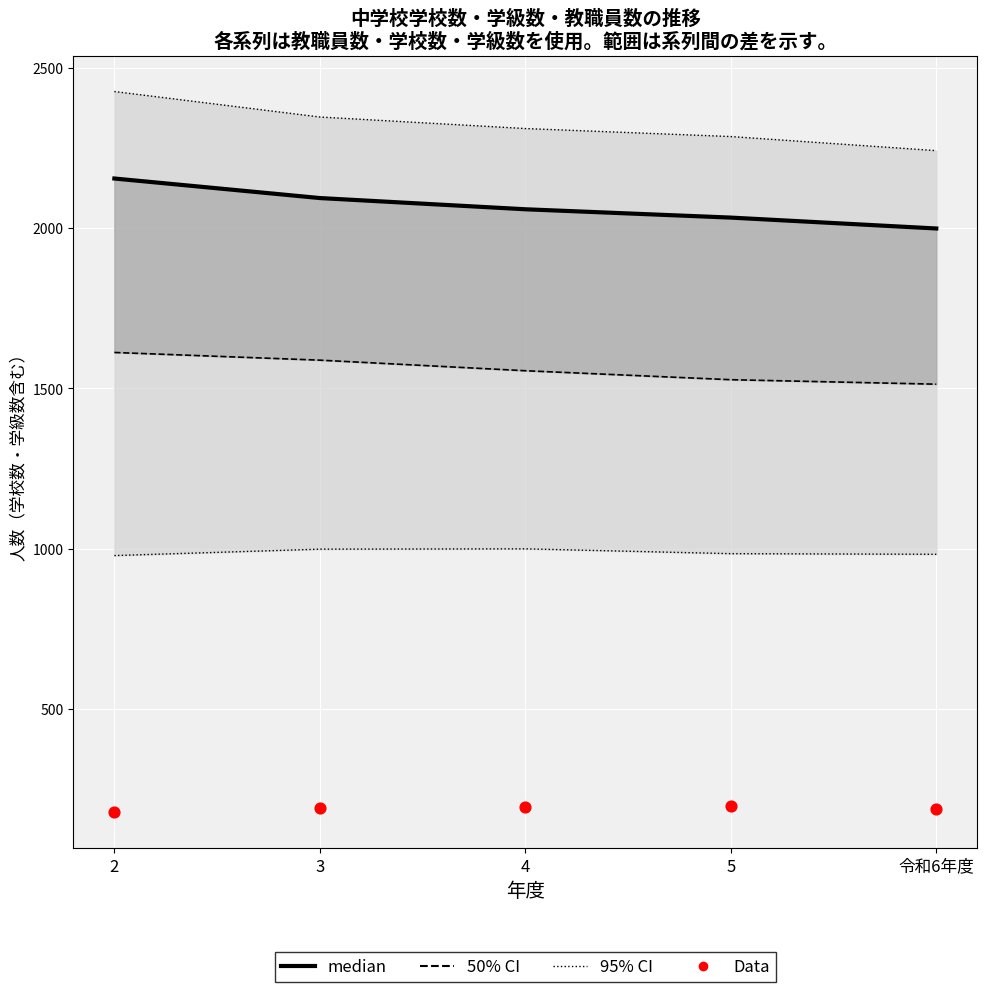

Which series has the largest total across all categories?

95% CI (upper)